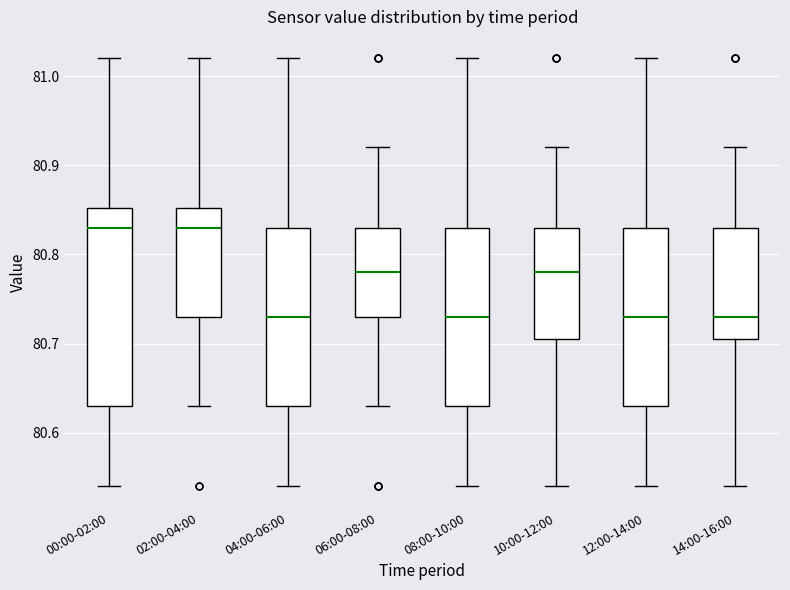

Reading left to right, transcribe this box plot: for each box, give where its median line is, the range the box spans, and where its two whiskers end, as read against the y-axis. The values are not printed on the chart, so give them approximately, as read against the axis.

00:00-02:00: median 80.83, box 80.63 to 80.85, whiskers 80.54 to 81.02
02:00-04:00: median 80.83, box 80.73 to 80.85, whiskers 80.63 to 81.02
04:00-06:00: median 80.73, box 80.63 to 80.83, whiskers 80.54 to 81.02
06:00-08:00: median 80.78, box 80.73 to 80.83, whiskers 80.63 to 80.92
08:00-10:00: median 80.73, box 80.63 to 80.83, whiskers 80.54 to 81.02
10:00-12:00: median 80.78, box 80.71 to 80.83, whiskers 80.54 to 80.92
12:00-14:00: median 80.73, box 80.63 to 80.83, whiskers 80.54 to 81.02
14:00-16:00: median 80.73, box 80.71 to 80.83, whiskers 80.54 to 80.92